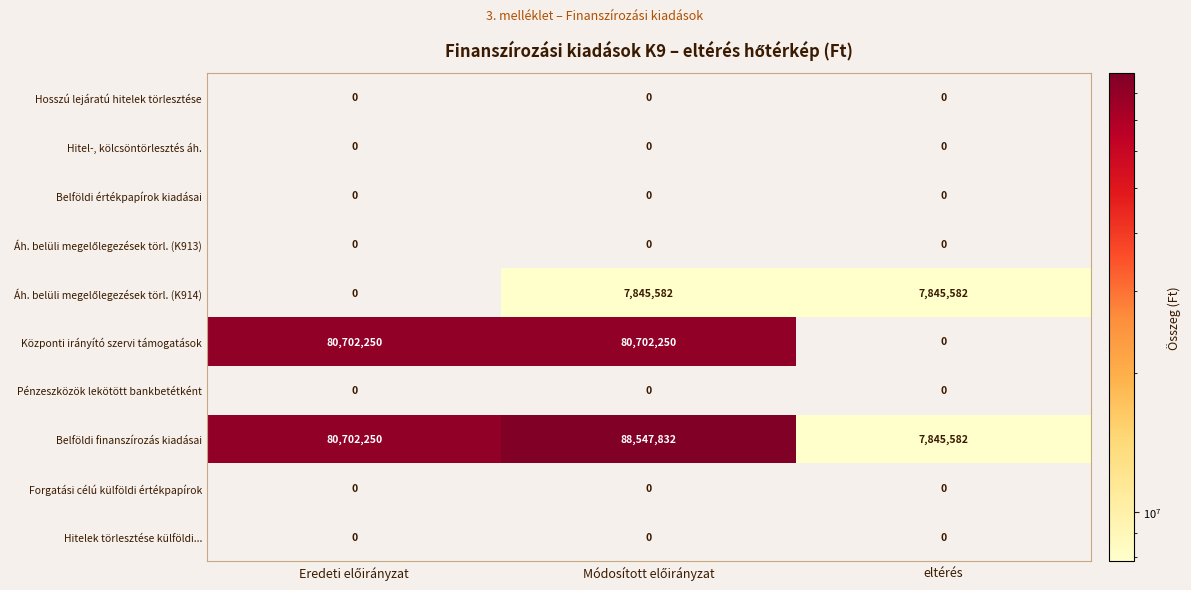

What is the spread (max minus min) of values at eltérés?

7845582